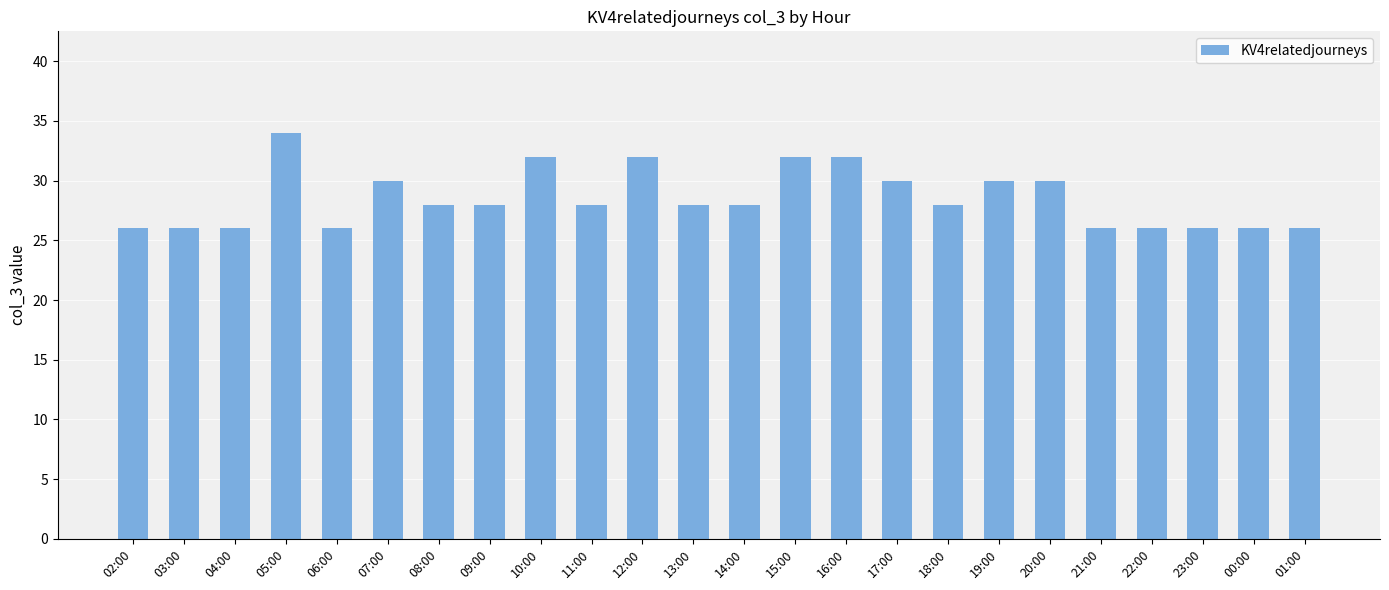

What position from the left is 11:00?

10